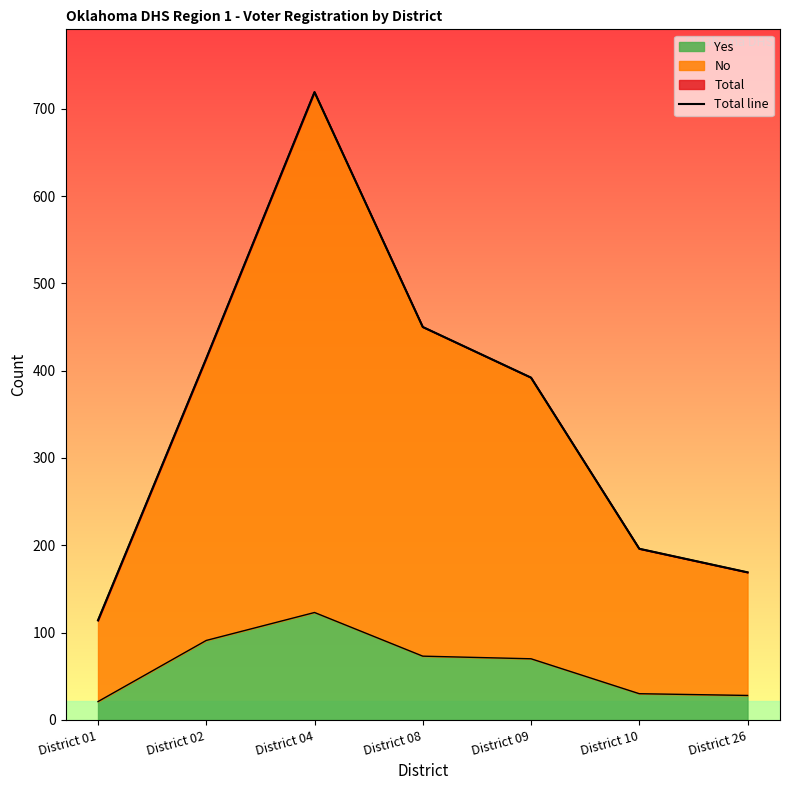

Where does the data first go above 392?

District 02